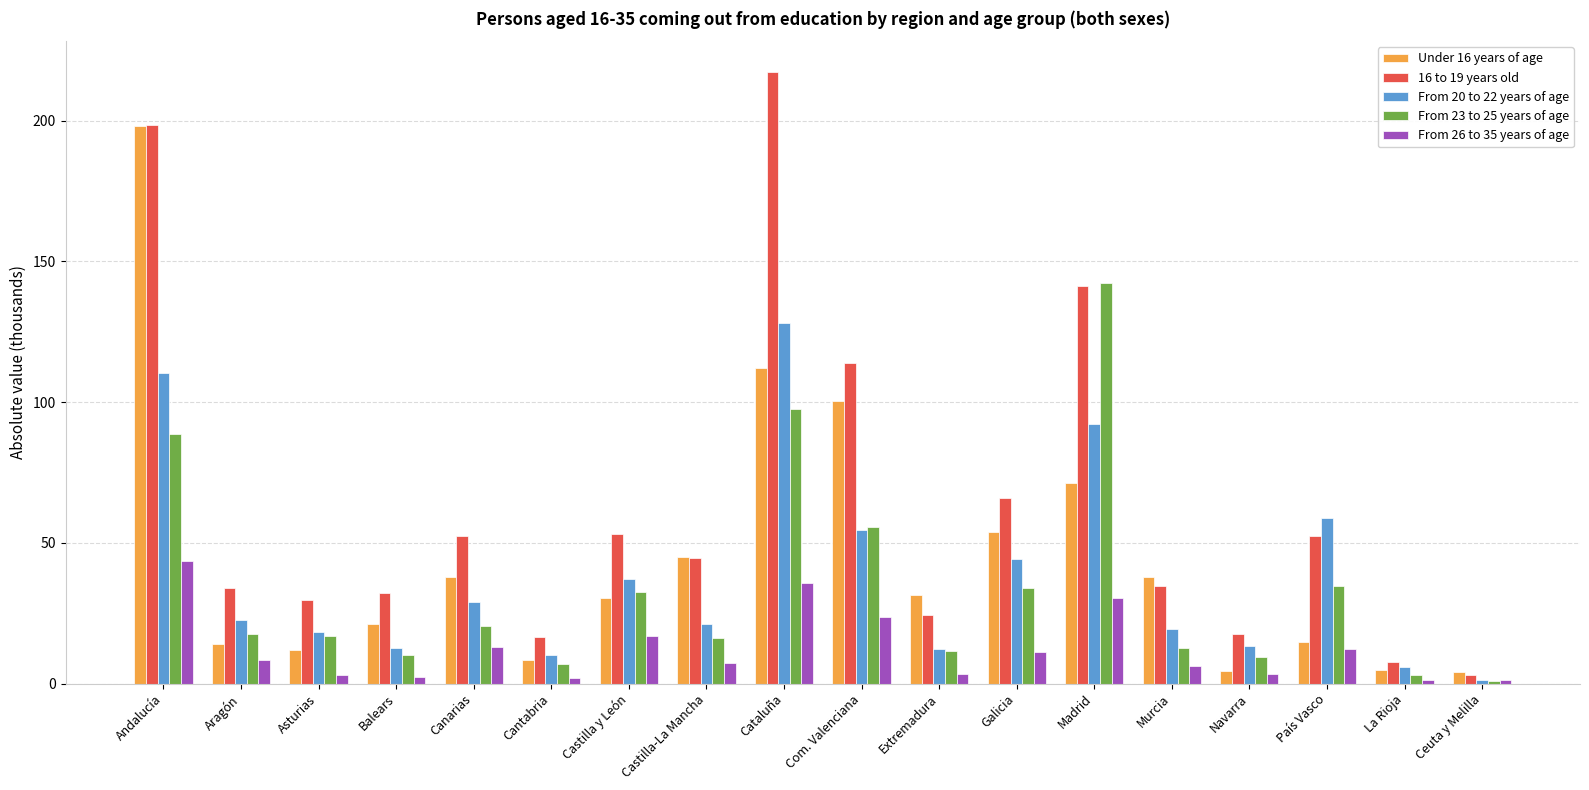

Which series has the widest spread of values?

16 to 19 years old